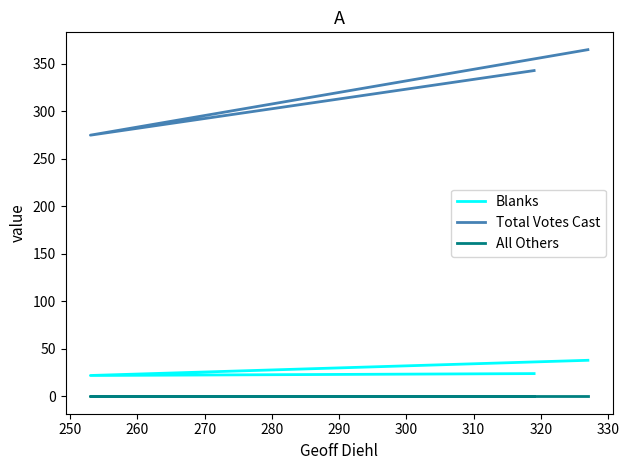

How many lines are shown in the chart?

3